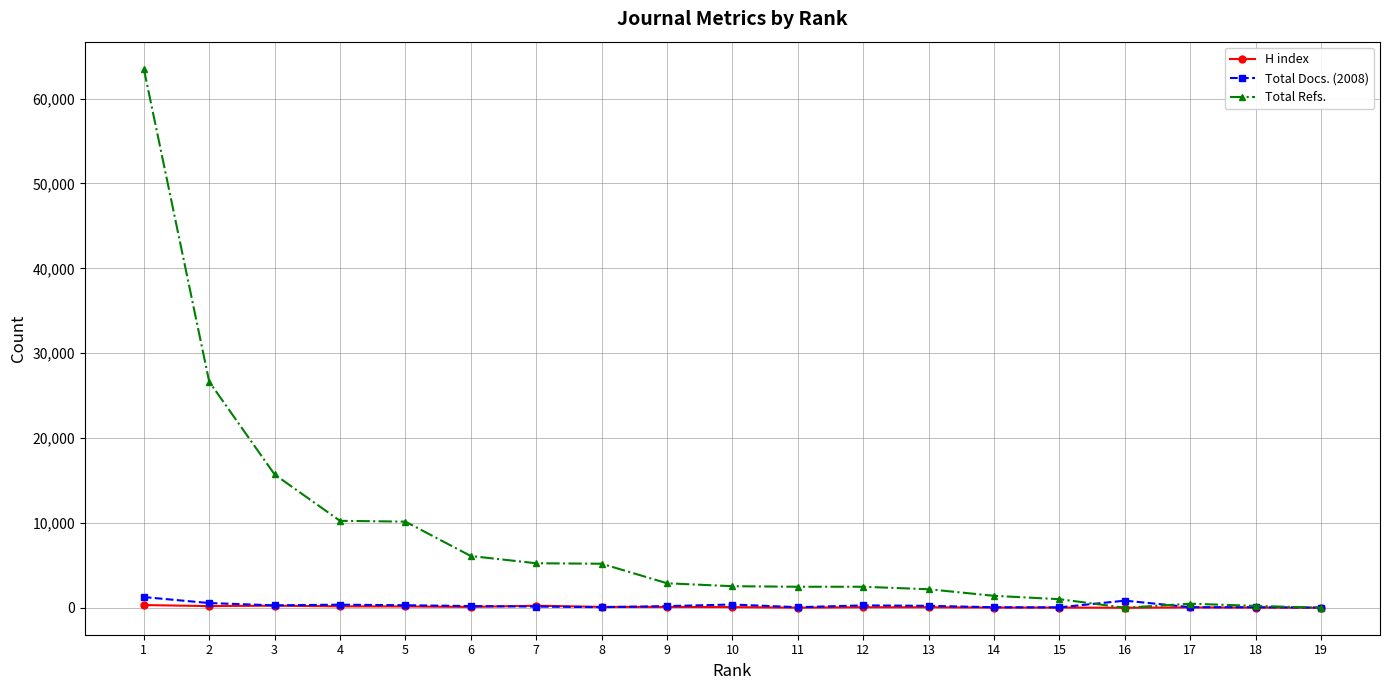

True or false: Total Refs. has a value of 2888 at 9.

True